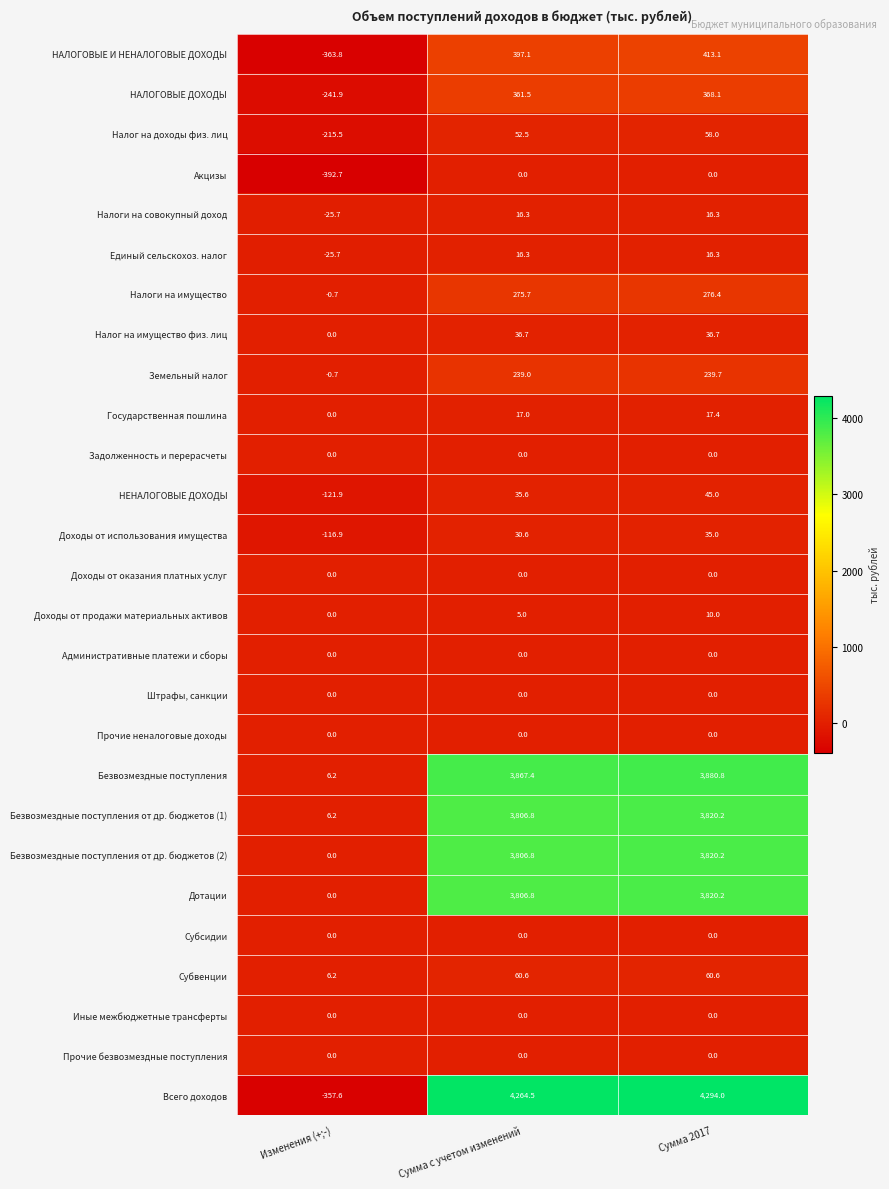

Which series has the largest total across all categories?

Всего доходов